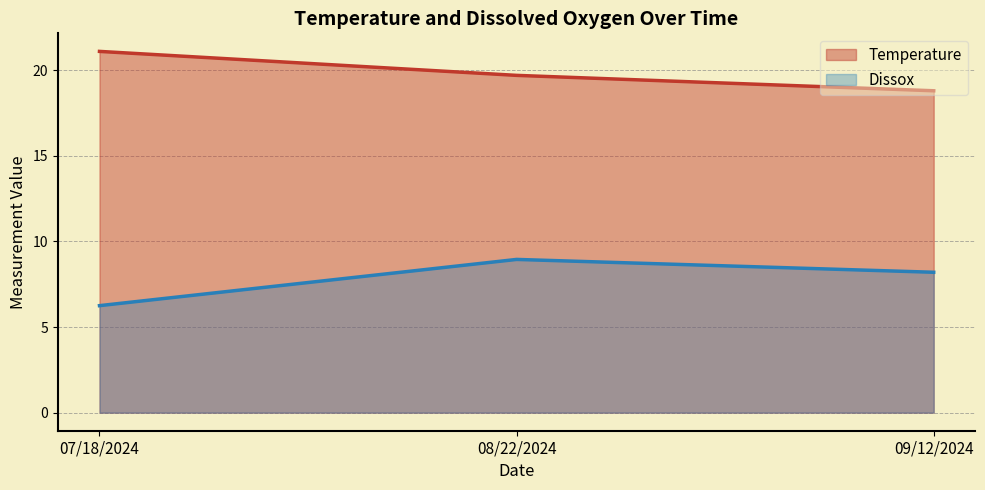

List the series in order of their overall mean, lowest first.

Dissox (line), Temperature (line)